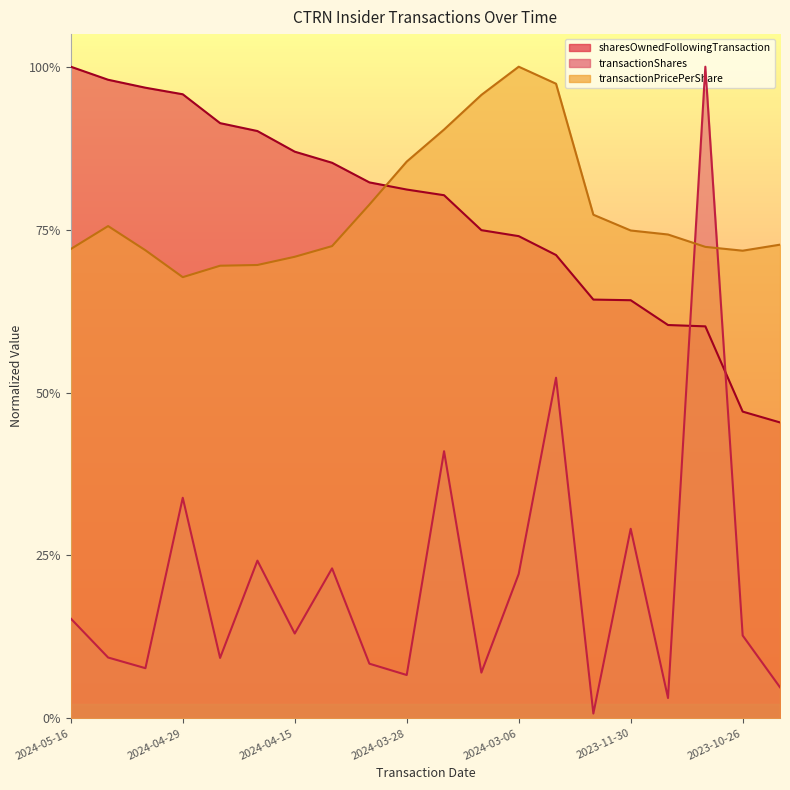

Where is the first local minimum for transactionShares?

2024-05-03